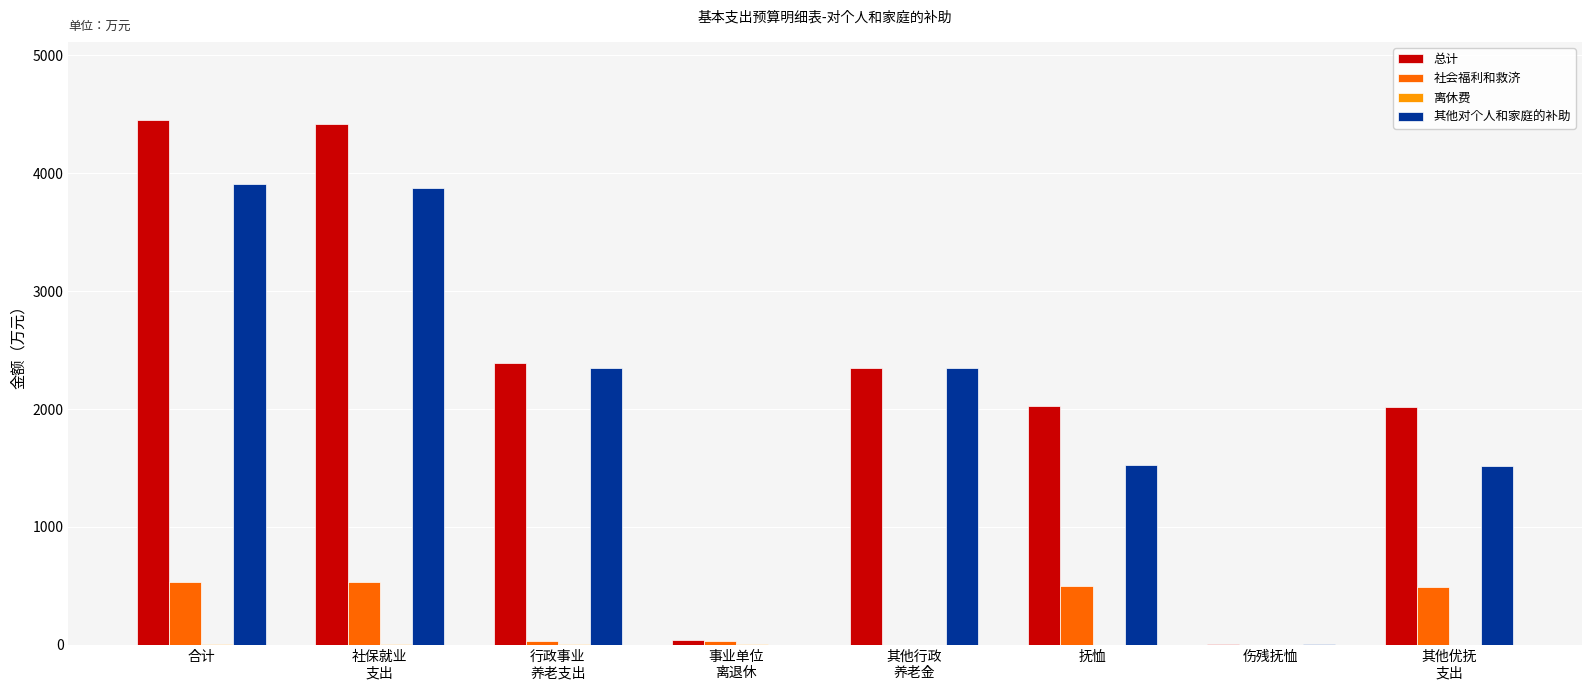

Read the 其他对个人和家庭的补助 value at 行政事业
养老支出.

2345.3